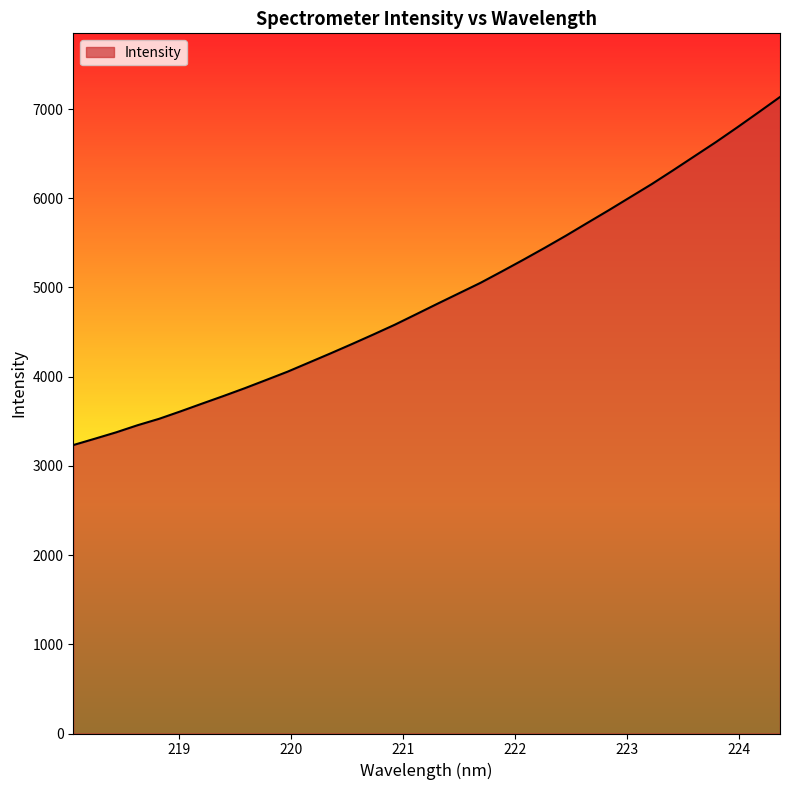

What is the difference between the maximum and minimum values?

3902.0